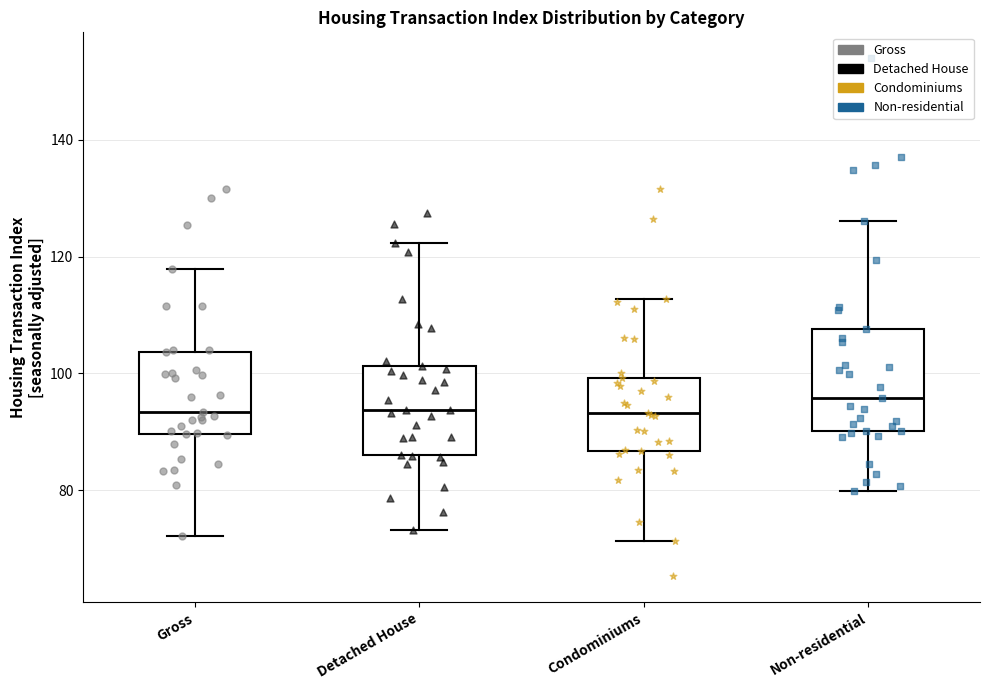

Reading left to right, read every box against the y-axis: the position of its median line, the range the box covers, and the ends of its whiskers. The values are not printed on the chart, so give them approximately, as read against the axis.

Gross: median 94, box 90 to 104, whiskers 72 to 118
Detached House: median 94, box 86 to 102, whiskers 74 to 122
Condominiums: median 94, box 86 to 100, whiskers 72 to 112
Non-residential: median 96, box 90 to 108, whiskers 80 to 126